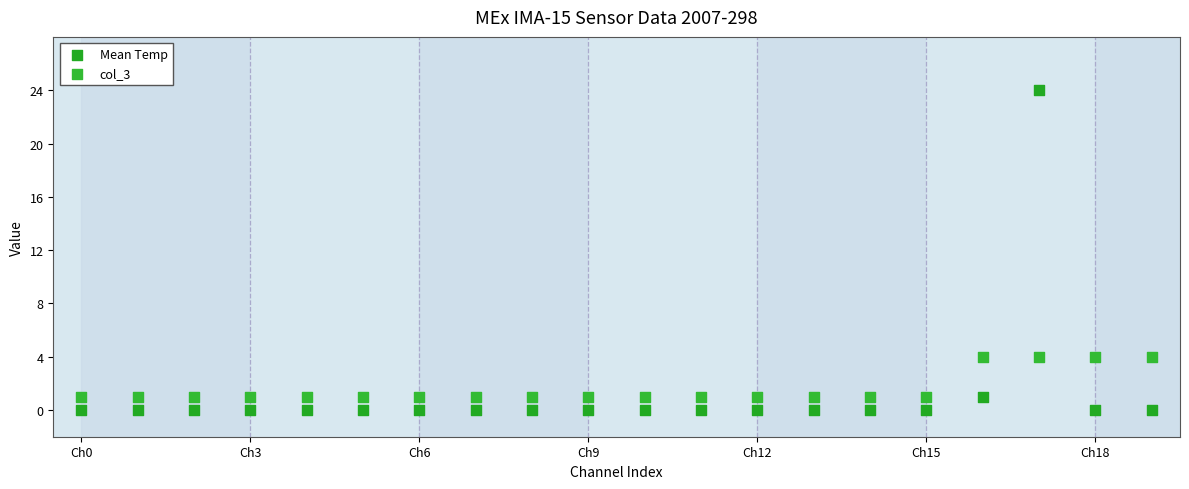

Which series contains the highest Y value?

Mean Temp